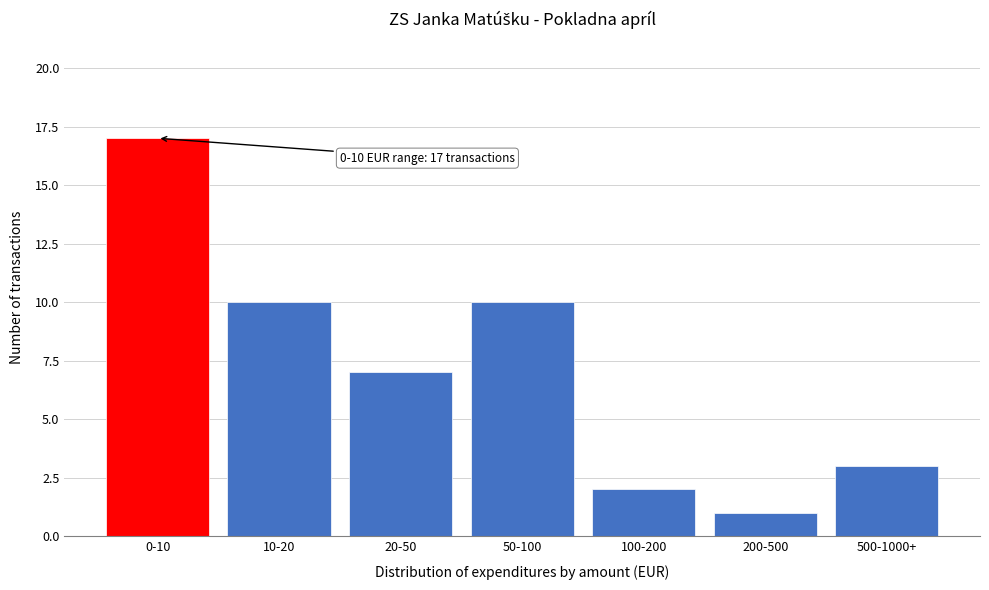

Reading left to right, list all the values displayed in this chart.

17	10	7	10	2	1	3